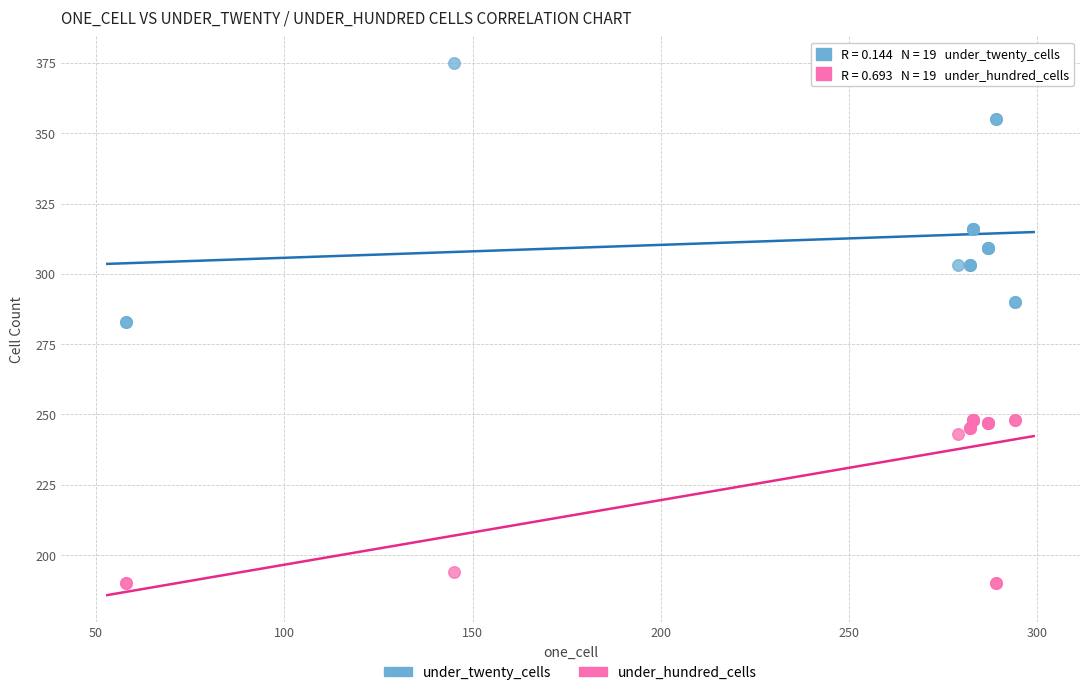

Which series contains the highest Y value?

under_twenty_cells